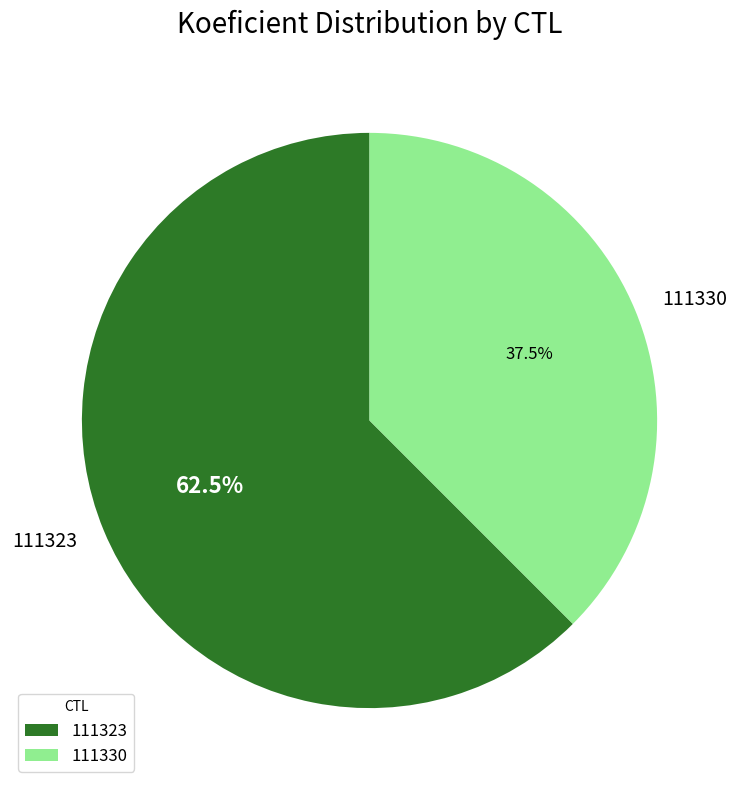

Is there a majority slice in this chart?

Yes